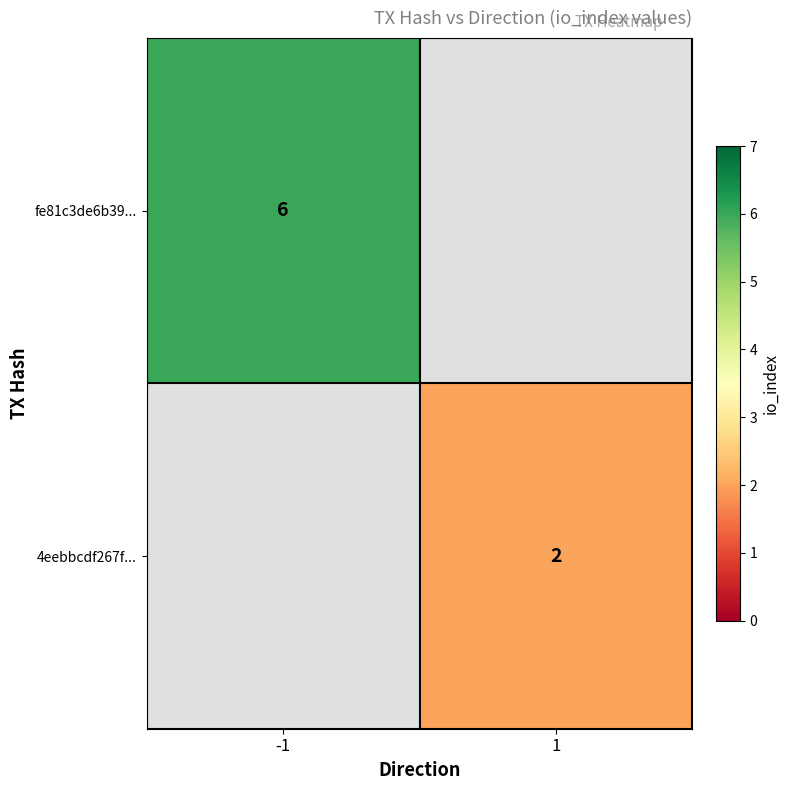

The value of 4eebbcdf267f... at 1 is 2. True or false?

True